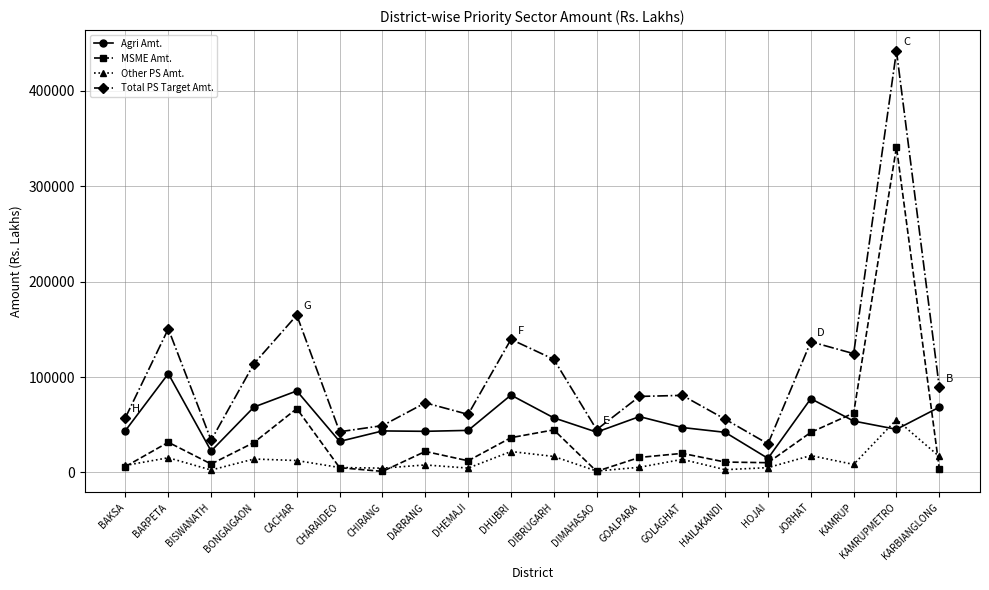

How many interior local valleys does the Total PS Target Amt. series have?

6